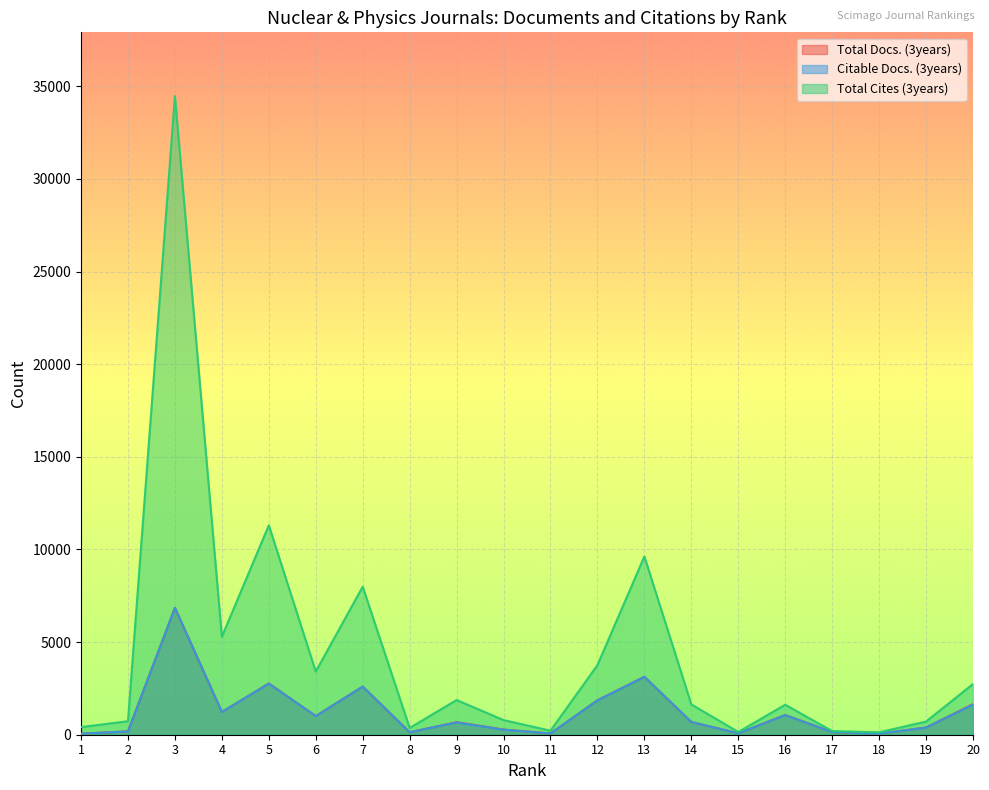

True or false: Citable Docs. (3years) and Total Docs. (3years) cross at least once.

False